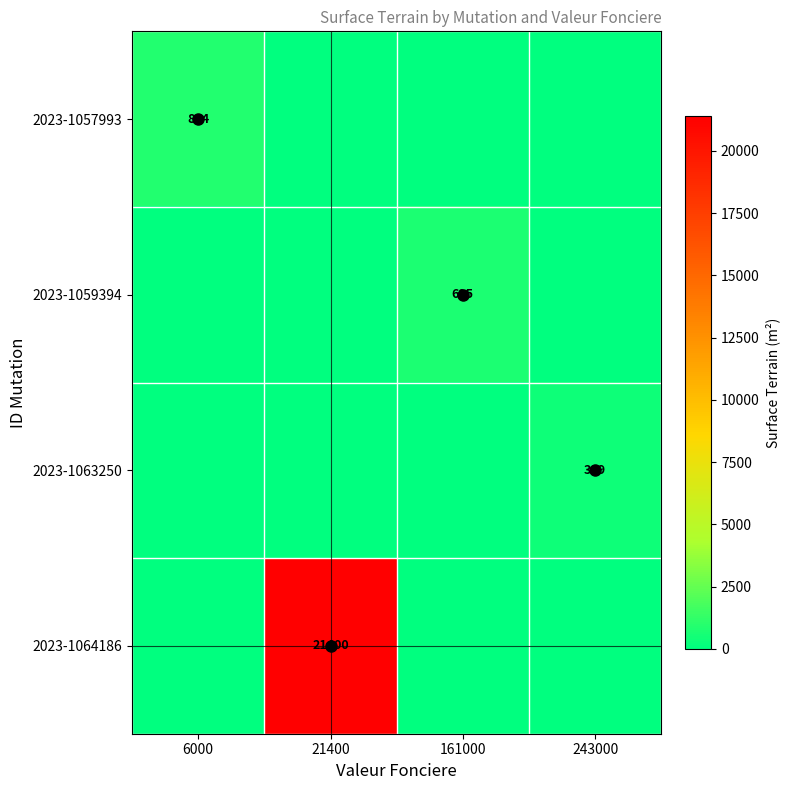

How many values in the 2023-1064186 series exceed 0?

1